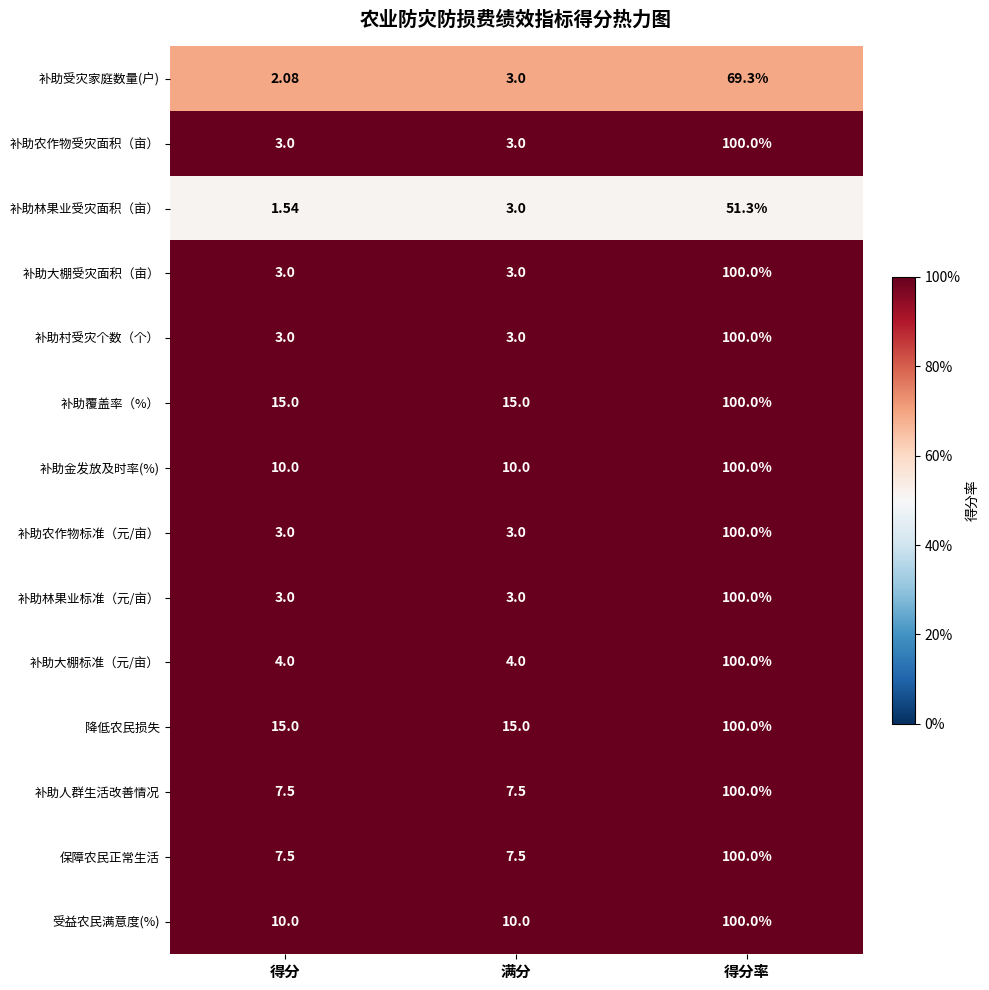

How many series are shown in this chart?

14